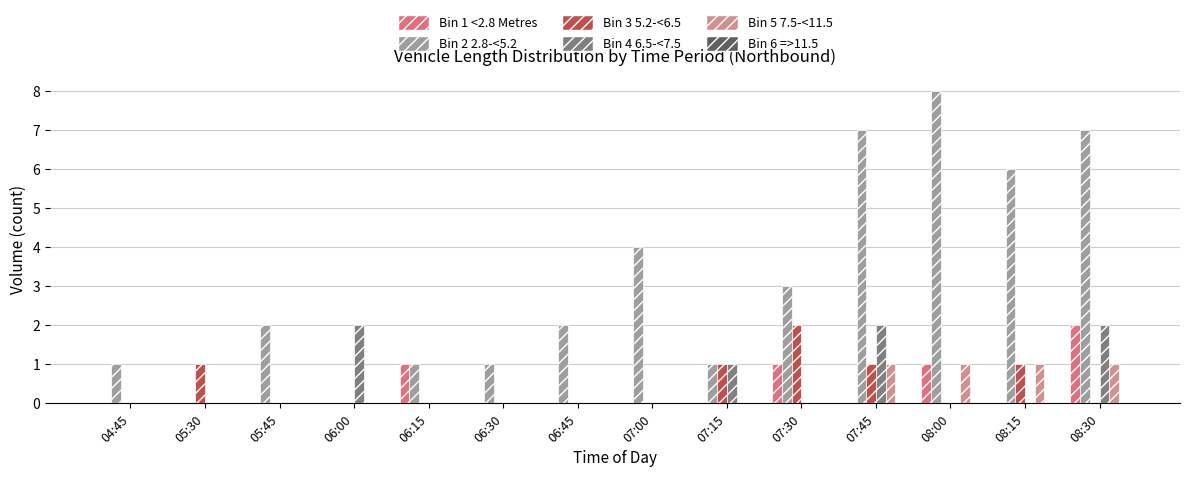

Reading left to right, list all the values displayed in this chart.

Bin 1 <2.8 Metres: 04:45=0	05:30=0	05:45=0	06:00=0	06:15=1	06:30=0	06:45=0	07:00=0	07:15=0	07:30=1	07:45=0	08:00=1	08:15=0	08:30=2
Bin 2 2.8-<5.2: 04:45=1	05:30=0	05:45=2	06:00=0	06:15=1	06:30=1	06:45=2	07:00=4	07:15=1	07:30=3	07:45=7	08:00=8	08:15=6	08:30=7
Bin 3 5.2-<6.5: 04:45=0	05:30=1	05:45=0	06:00=0	06:15=0	06:30=0	06:45=0	07:00=0	07:15=1	07:30=2	07:45=1	08:00=0	08:15=1	08:30=0
Bin 4 6.5-<7.5: 04:45=0	05:30=0	05:45=0	06:00=2	06:15=0	06:30=0	06:45=0	07:00=0	07:15=1	07:30=0	07:45=2	08:00=0	08:15=0	08:30=2
Bin 5 7.5-<11.5: 04:45=0	05:30=0	05:45=0	06:00=0	06:15=0	06:30=0	06:45=0	07:00=0	07:15=0	07:30=0	07:45=1	08:00=1	08:15=1	08:30=1
Bin 6 =>11.5: 04:45=0	05:30=0	05:45=0	06:00=0	06:15=0	06:30=0	06:45=0	07:00=0	07:15=0	07:30=0	07:45=0	08:00=0	08:15=0	08:30=0